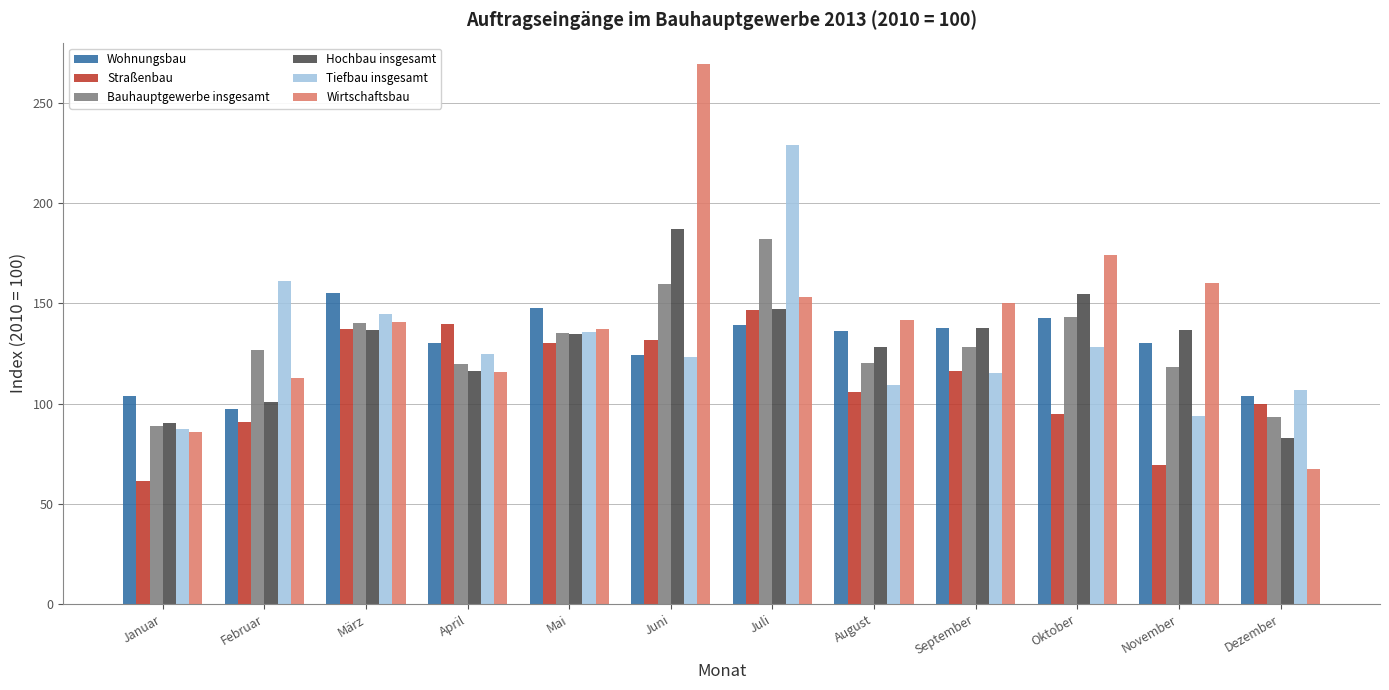

What value does the Wohnungsbau series have at August?

136.4